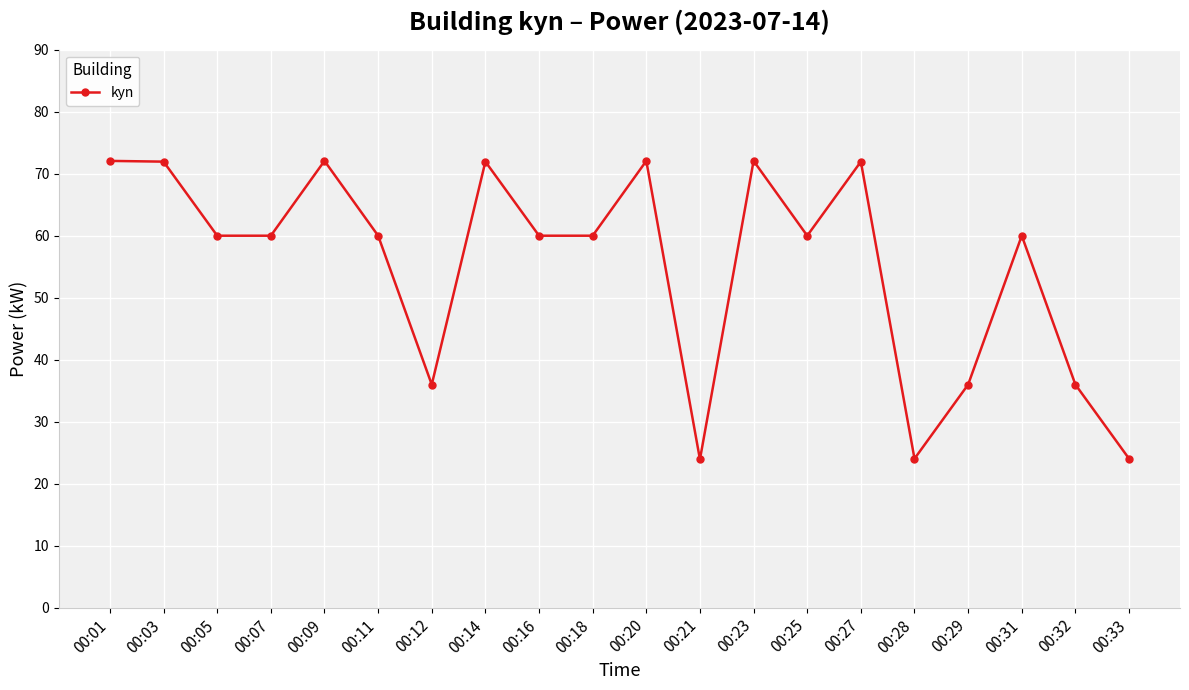

True or false: the data has more than 0 interior local peaks.

True